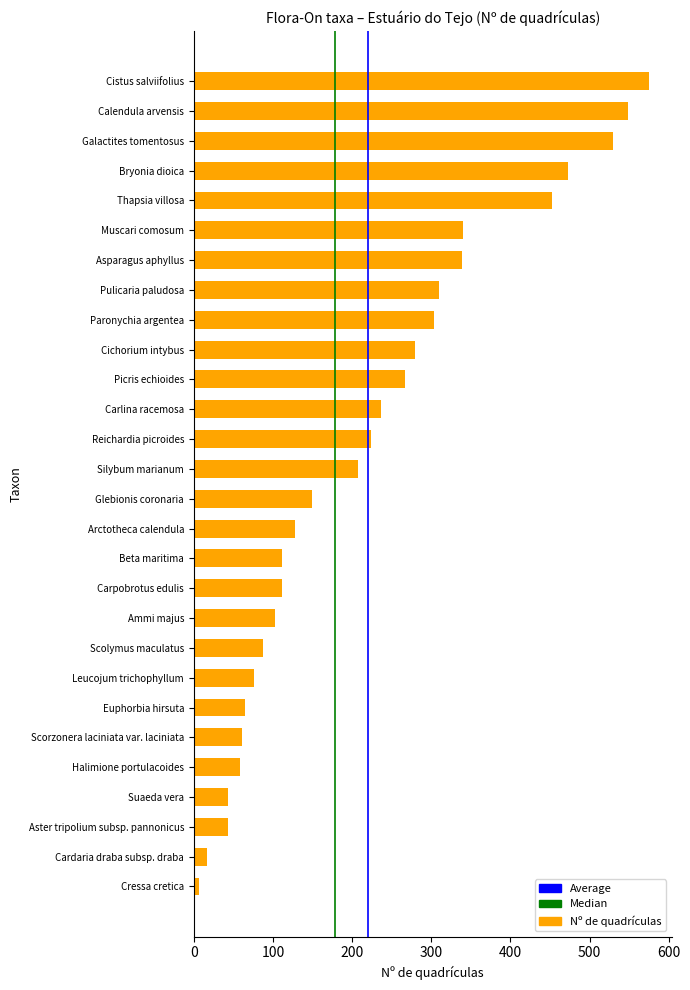

What is the difference between the maximum and second lowest values?

558